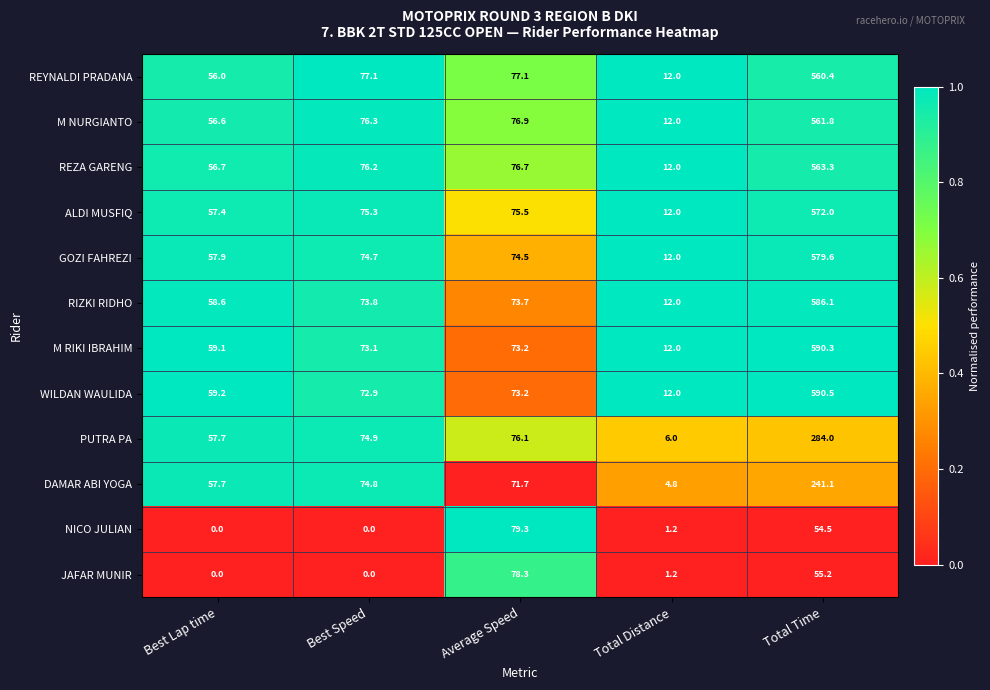

At which label does REZA GARENG first exceed 76?

Best Speed